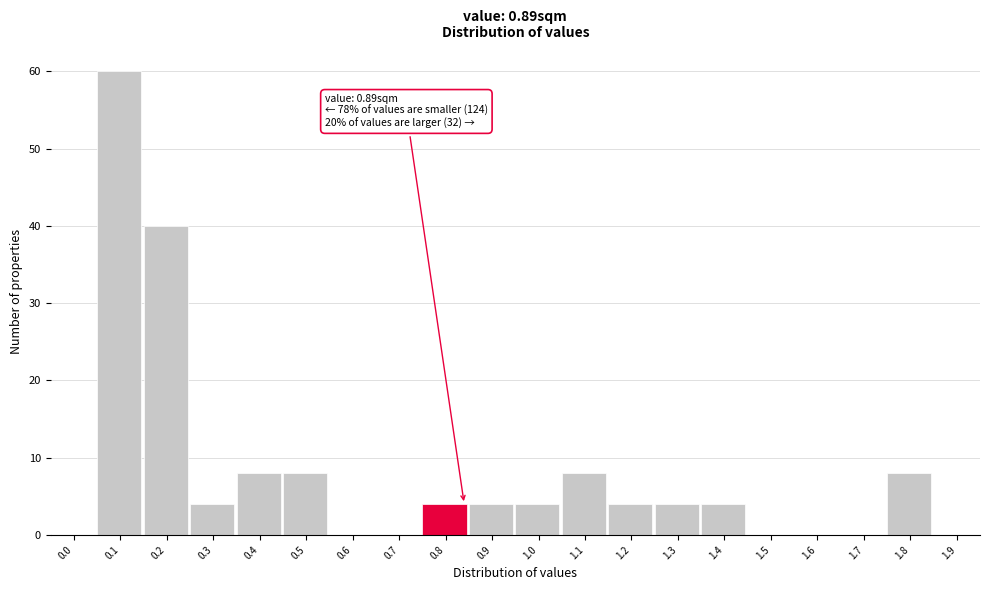

Reading left to right, what are all the values shown in this chart?

0.0=0	0.1=60	0.2=40	0.3=4	0.4=8	0.5=8	0.6=0	0.7=0	0.8=4	0.9=4	1.0=4	1.1=8	1.2=4	1.3=4	1.4=4	1.5=0	1.6=0	1.7=0	1.8=8	1.9=0